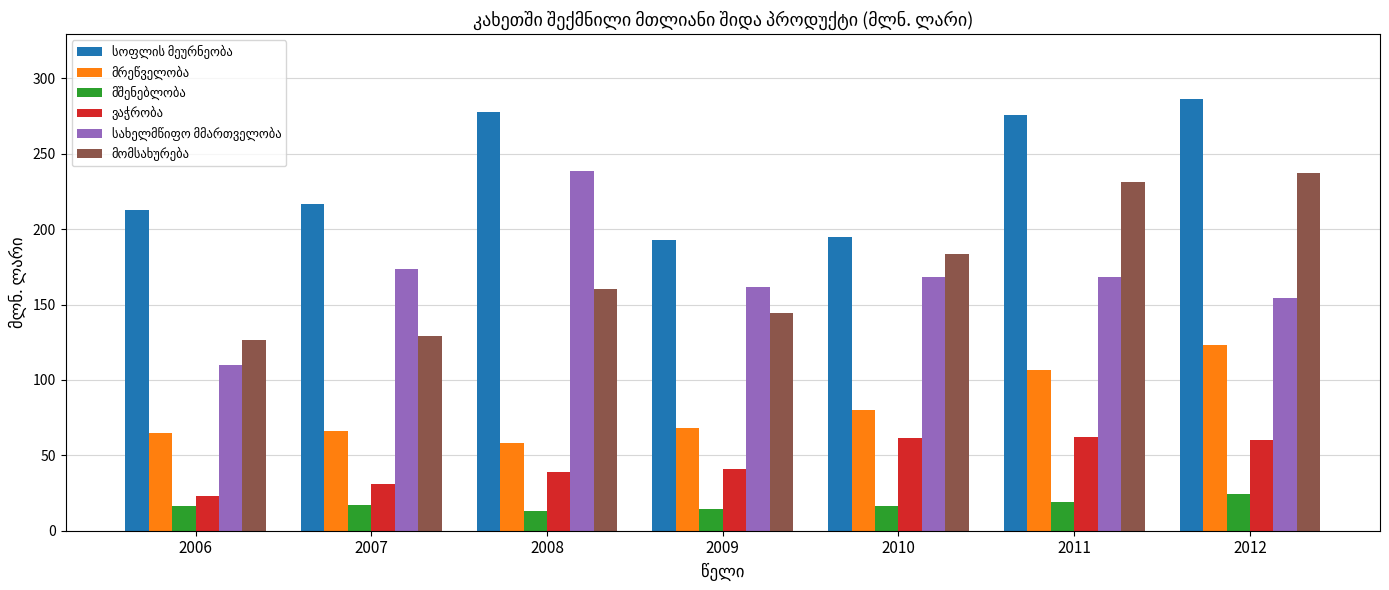

What is the spread (max minus min) of values at 2012?

262.3